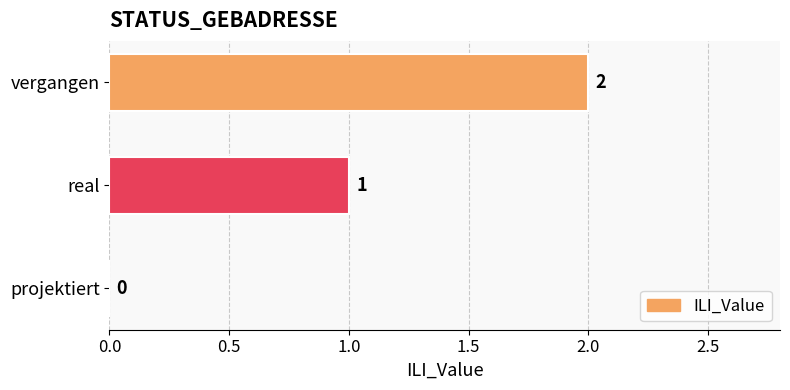

The value at real is 0. True or false?

False